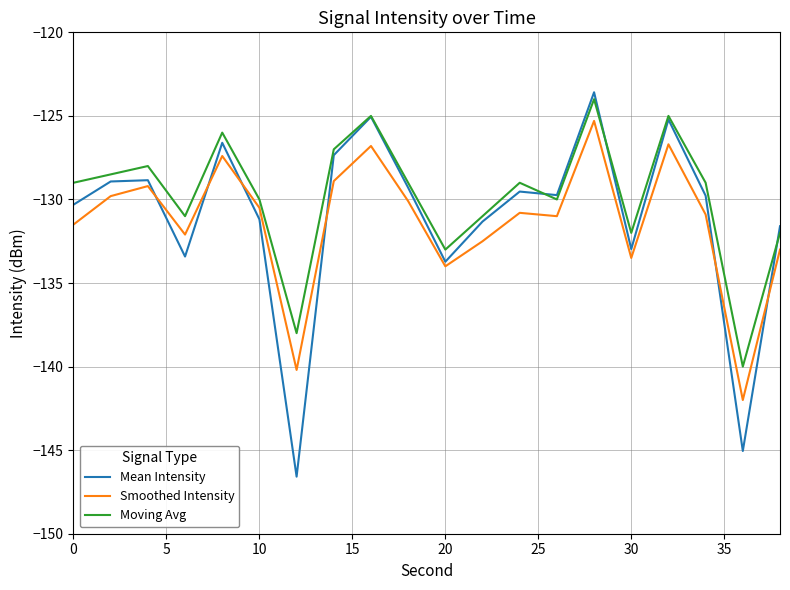

What is the difference between the second highest and minimum values in the Moving Avg series?

15.0